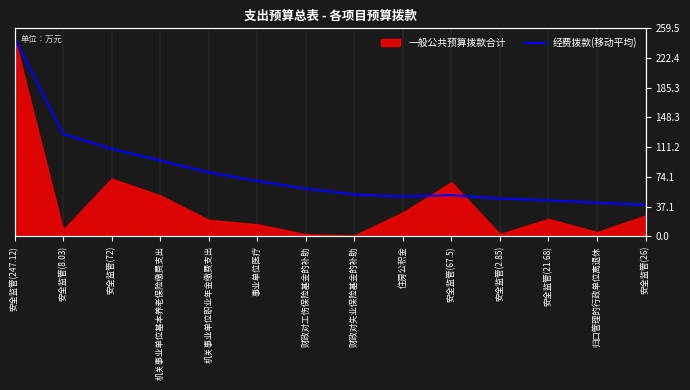

How many interior local valleys (lower than both neighbors) does the data have?

1